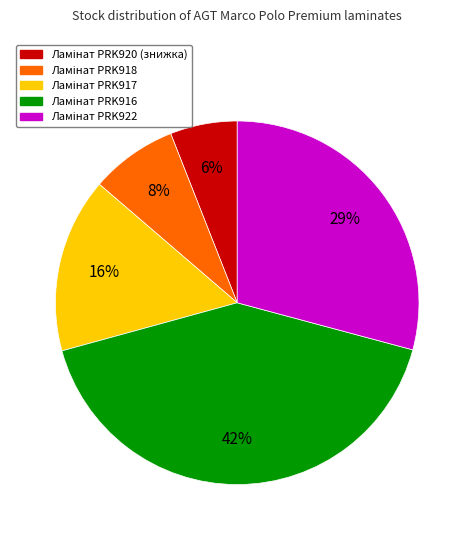

To the nearest percent, what is the average slice percentage?

20%